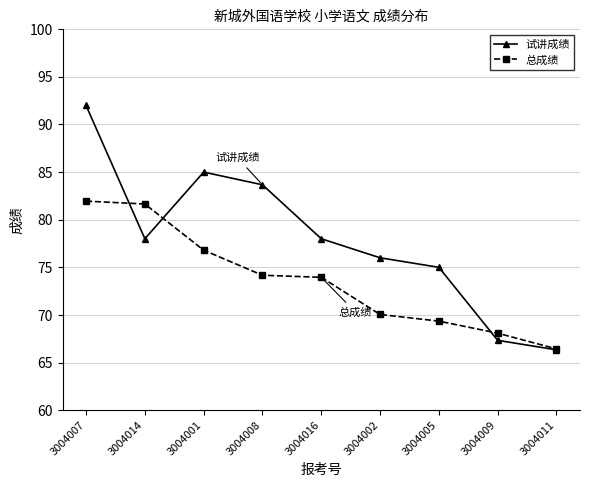

How many data points in 试讲成绩 are less than 78?

4